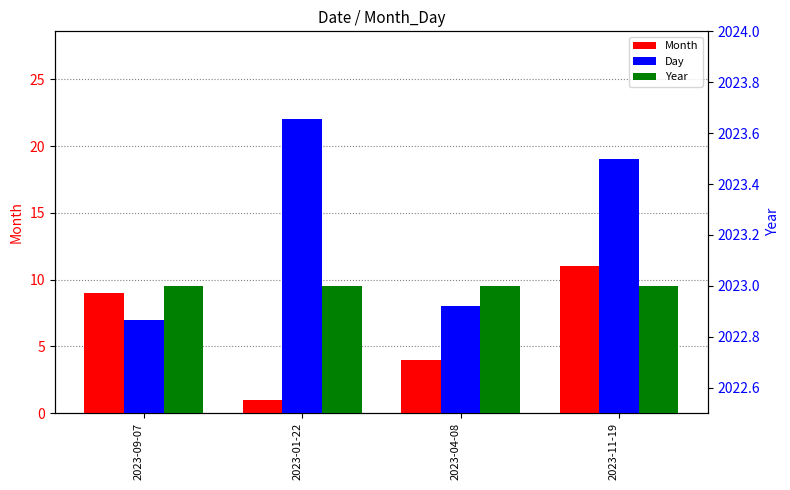

At which category is the sum across all series the highest?

2023-11-19